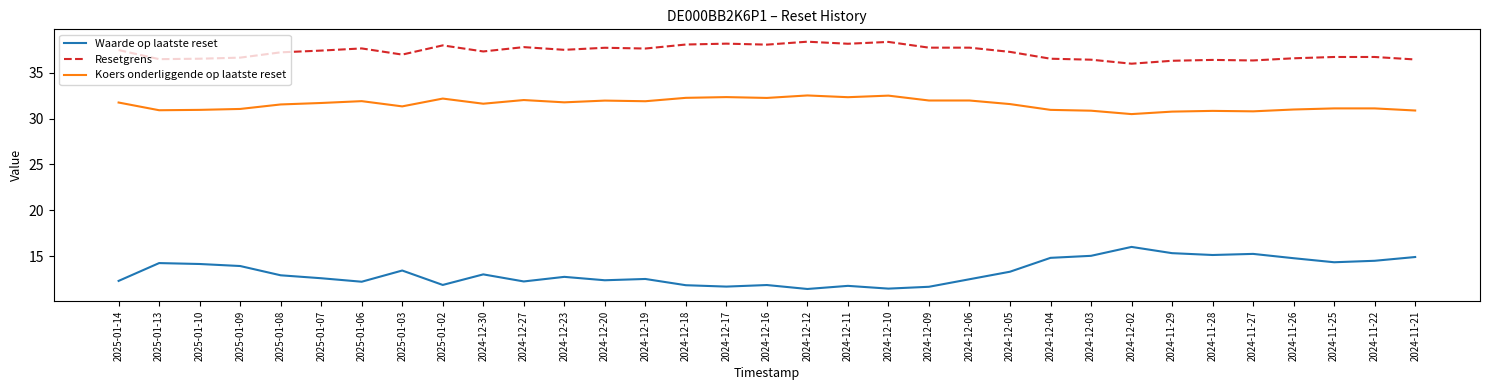

What is the sum of all Resetgrens values?

1228.1